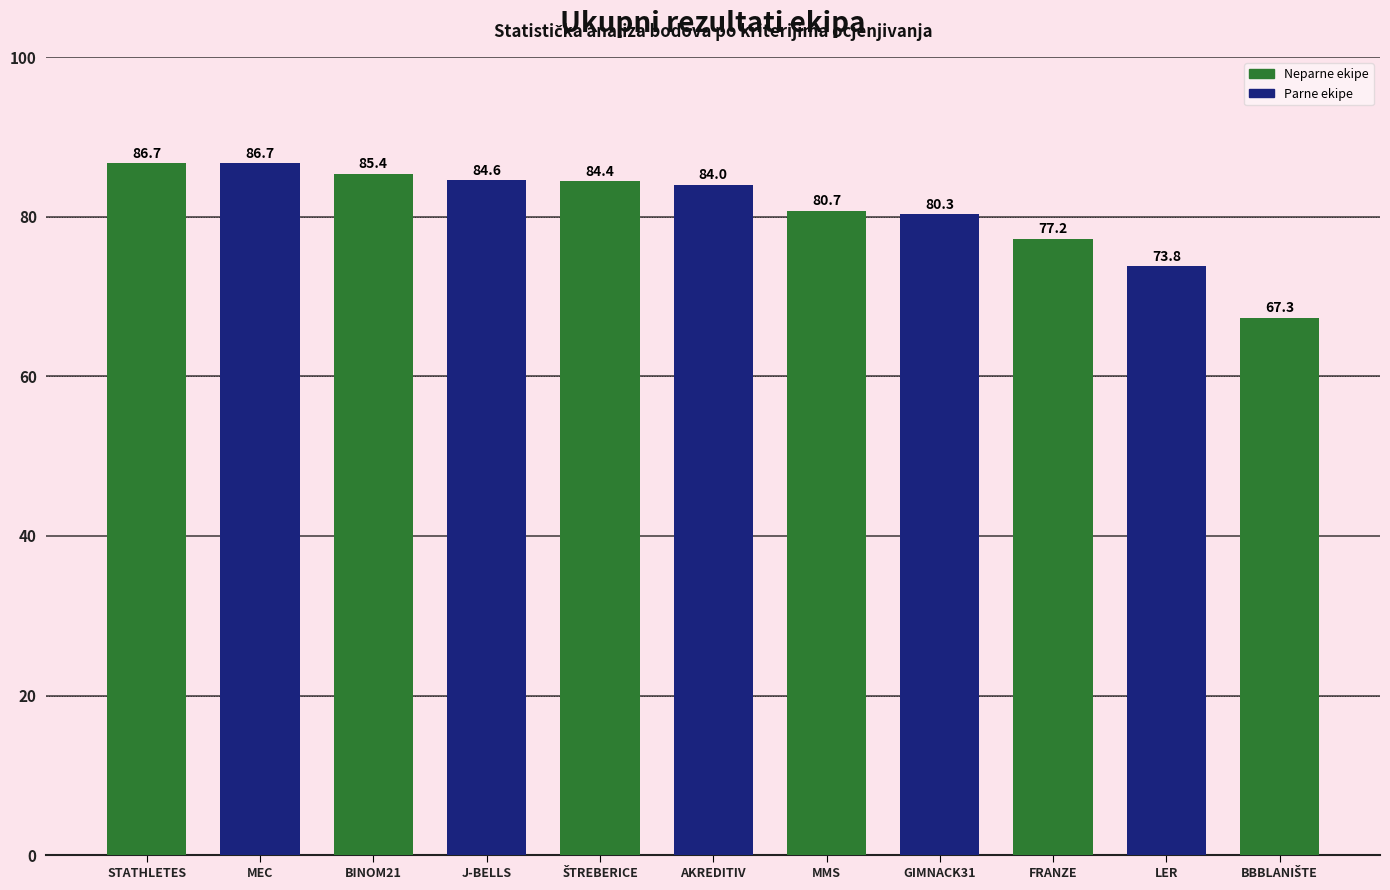

The value at MMS is 27.4. True or false?

False